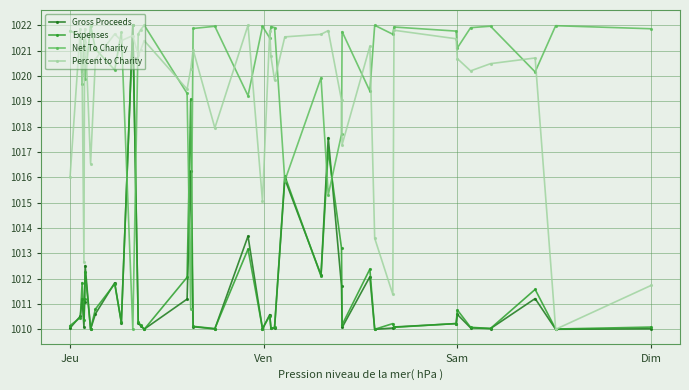

True or false: Expenses and Percent to Charity cross at least once.

True